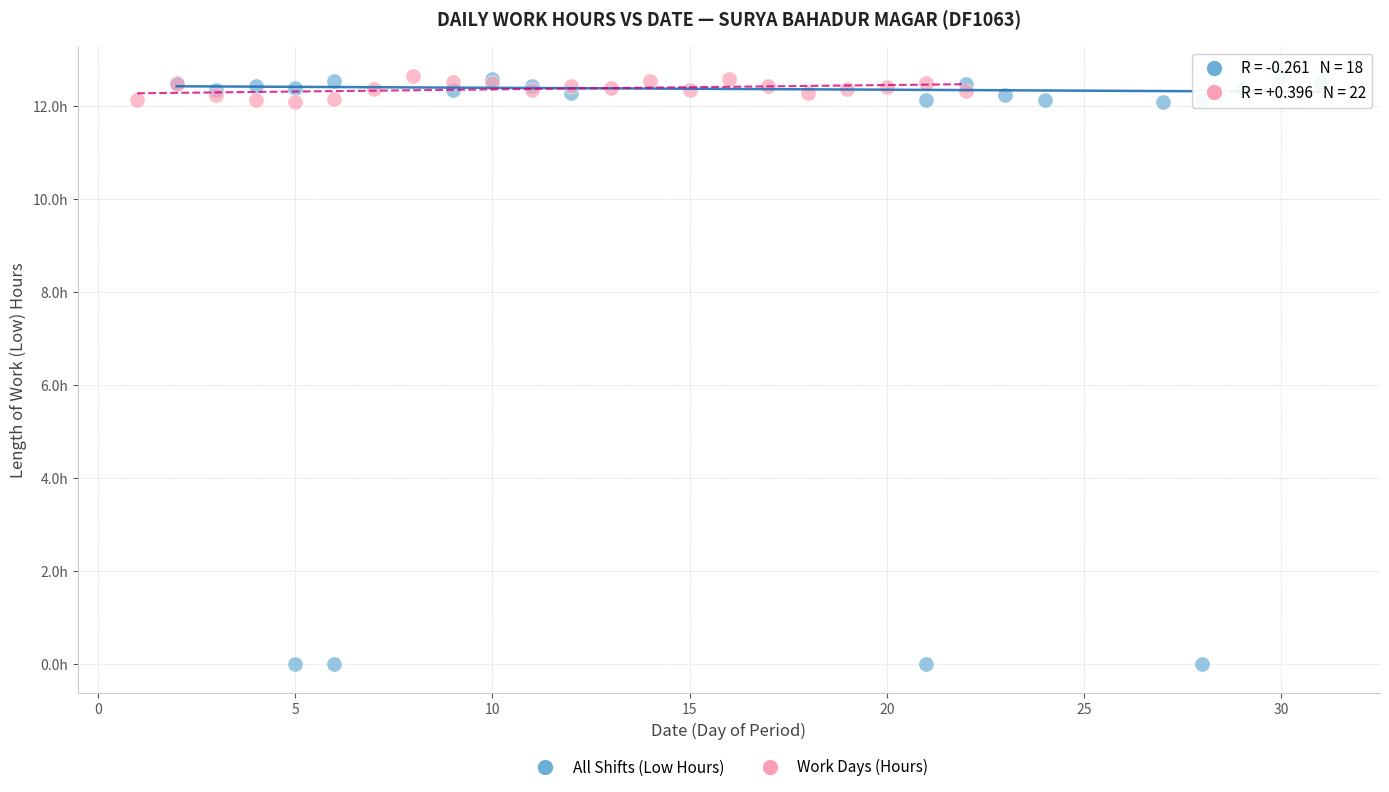

What are all the series names shown in the legend?

All Shifts (Low Hours), Work Days (Hours)